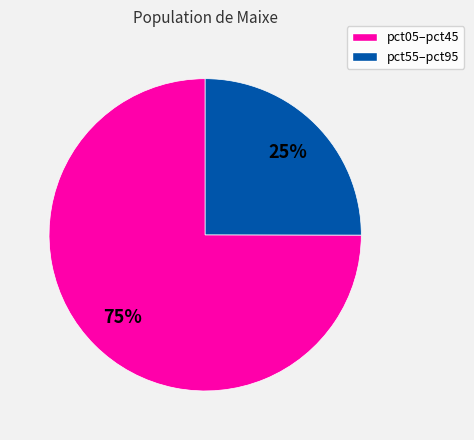

How many segments does this pie chart have?

2